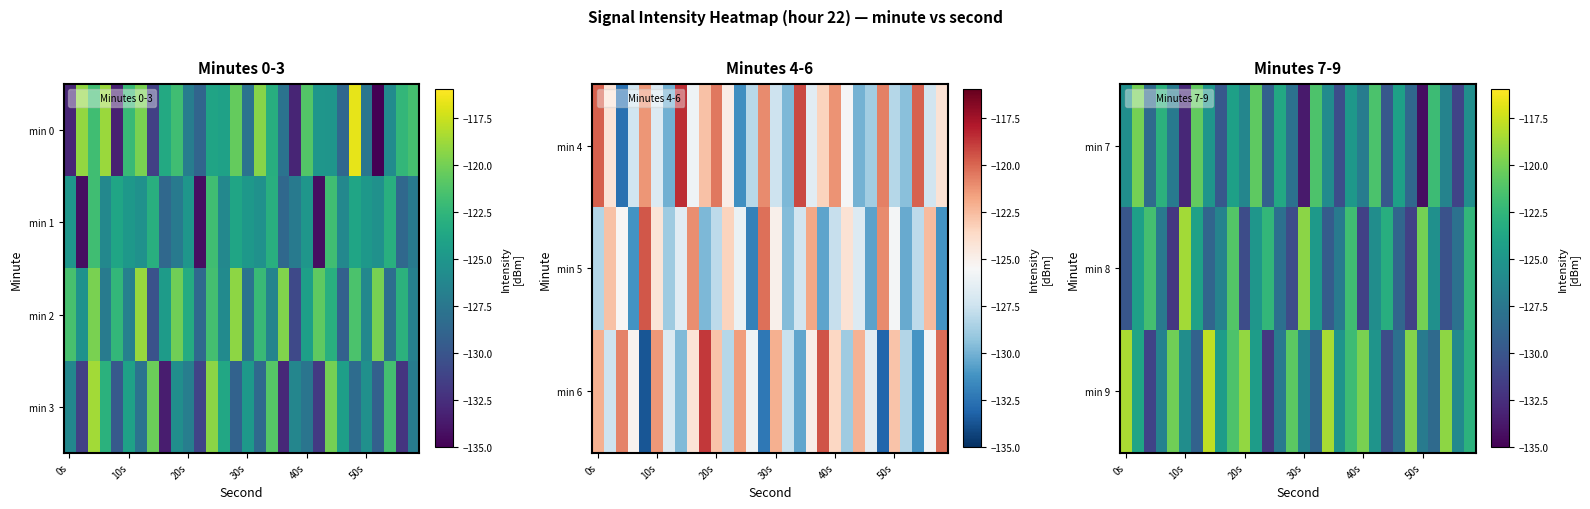

Which series has the widest spread of values?

min 3